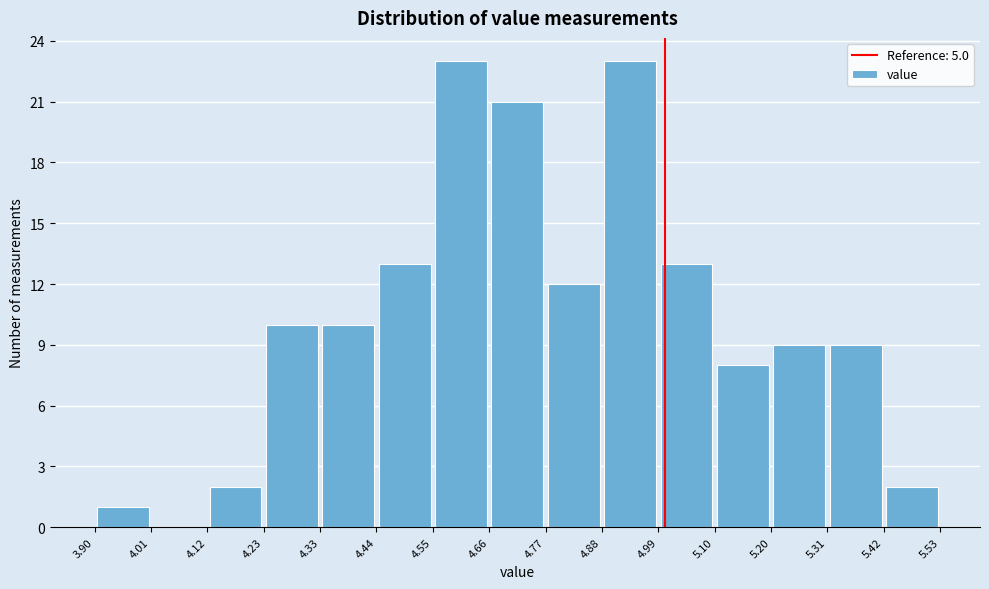

Reading left to right, transcribe this chart: for each bar, give the range it covers on the x-axis and its height. The values are not printed on the chart, so give them approximately, as read against the axis.

3.90 to 4.01: 1
4.01 to 4.12: 0
4.12 to 4.23: 2
4.23 to 4.33: 10
4.33 to 4.44: 10
4.44 to 4.55: 13
4.55 to 4.66: 23
4.66 to 4.77: 21
4.77 to 4.88: 12
4.88 to 4.99: 23
4.99 to 5.10: 13
5.10 to 5.20: 8
5.20 to 5.31: 9
5.31 to 5.42: 9
5.42 to 5.53: 2